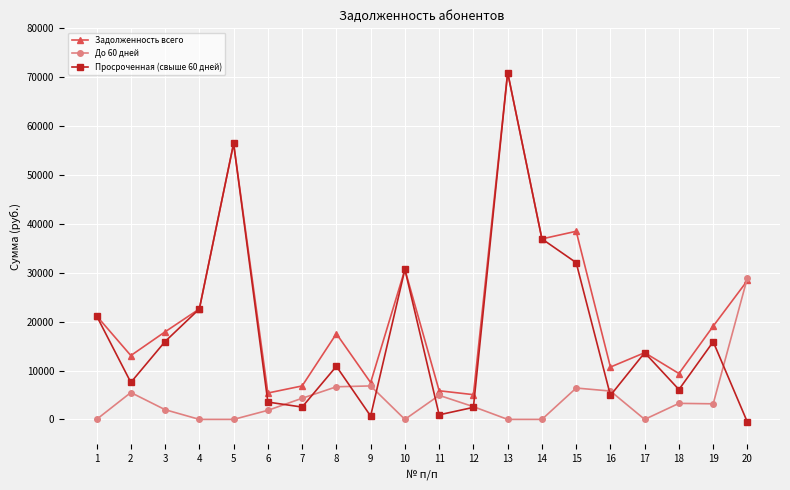

At which label does До 60 дней first exceed 3186?

2